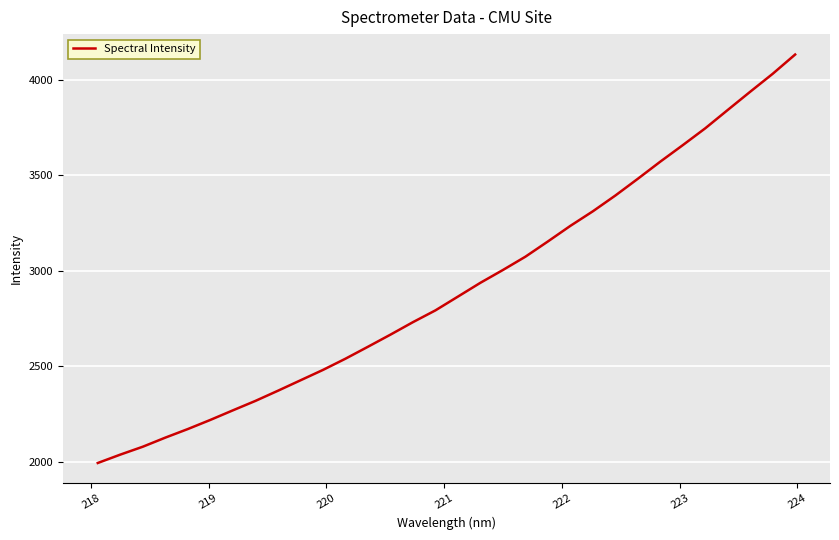

What is the difference between the maximum and minimum values?

2141.0